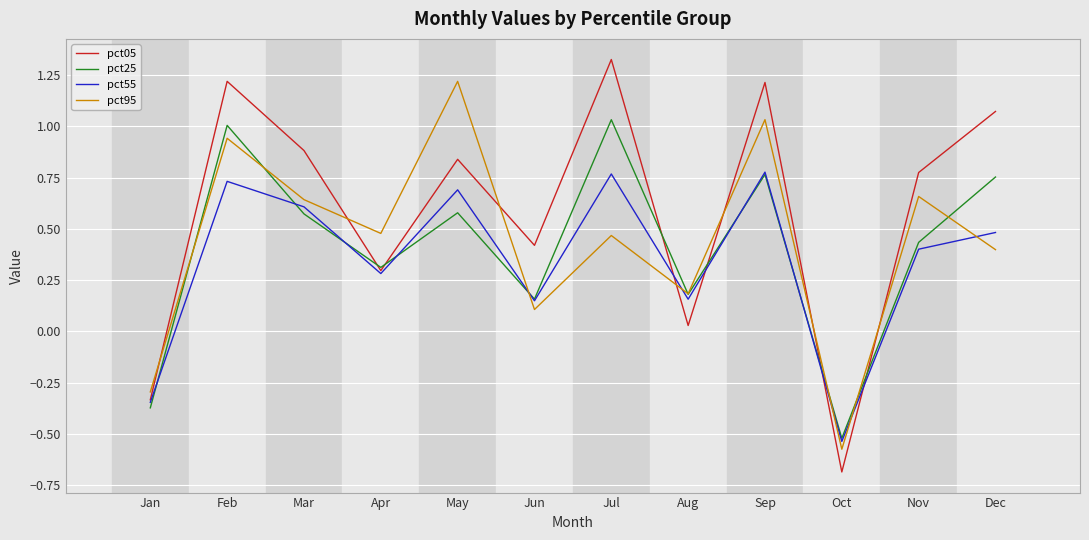

Where does the pct25 series first go above 0?

Feb